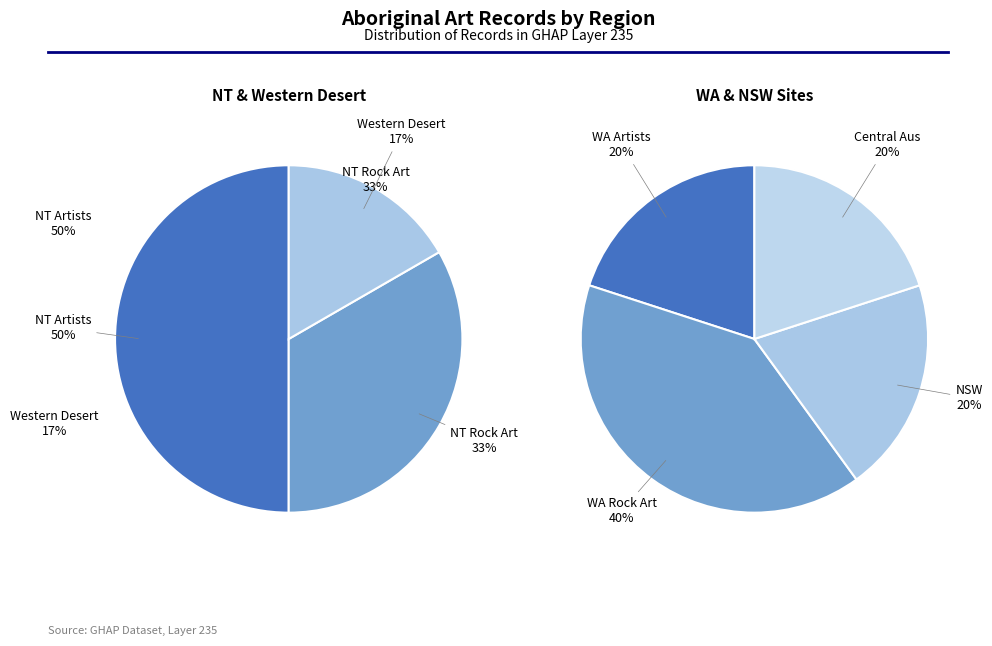

What is the spread (max minus min) of values at 2?

3